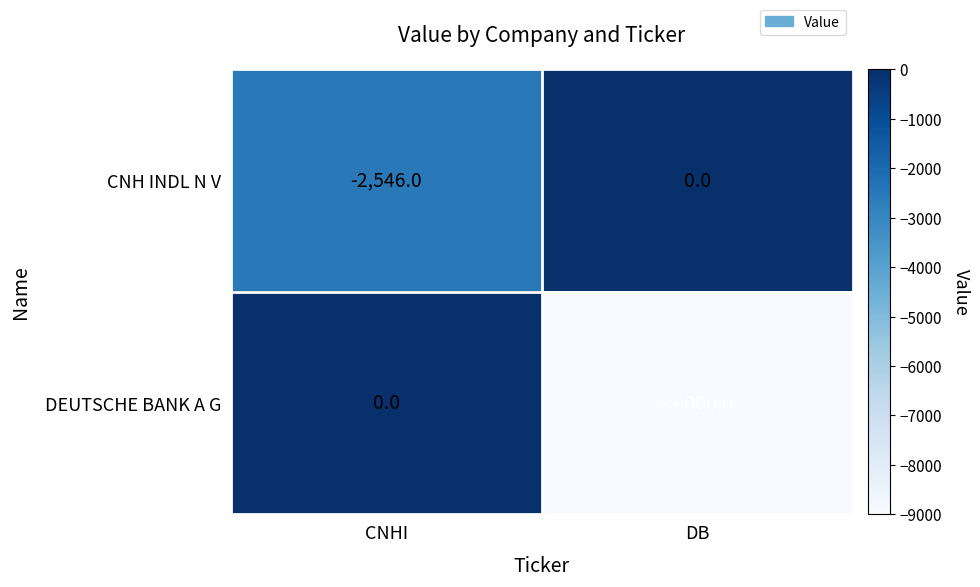

What is the total value across all series at DB?

-9000